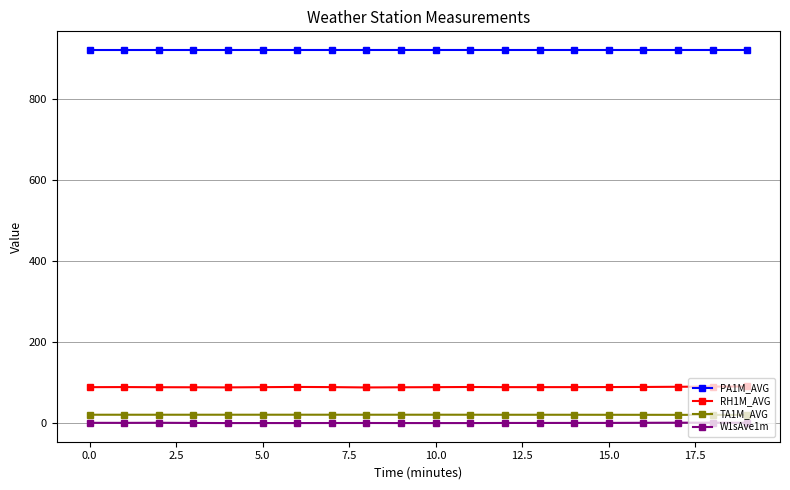

What is the value of the PA1M_AVG point at the 19th from the left?

919.7